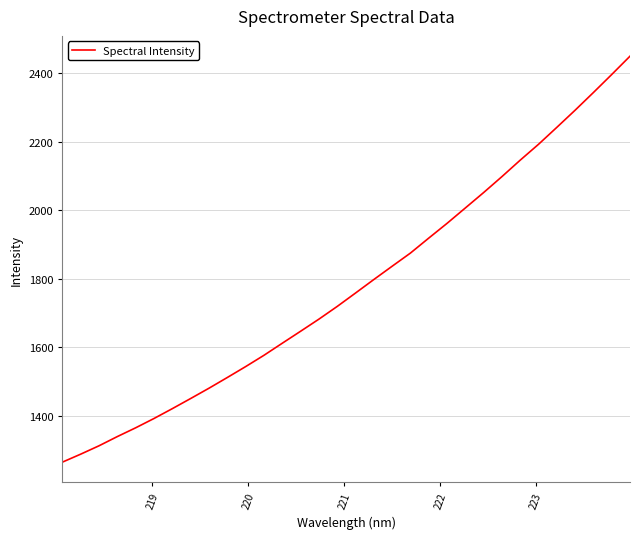

Does the chart have visible grid lines?

Yes